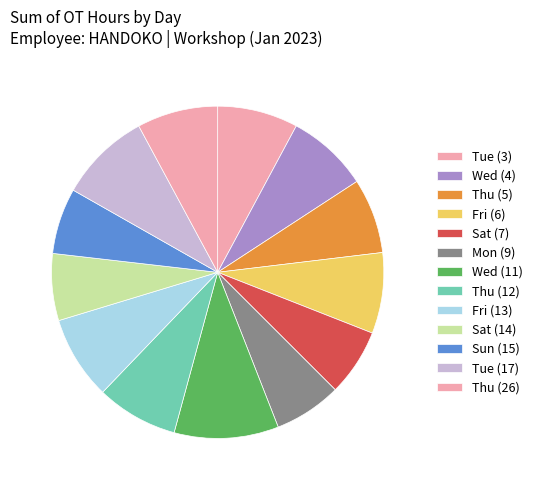

How many segments does this pie chart have?

13